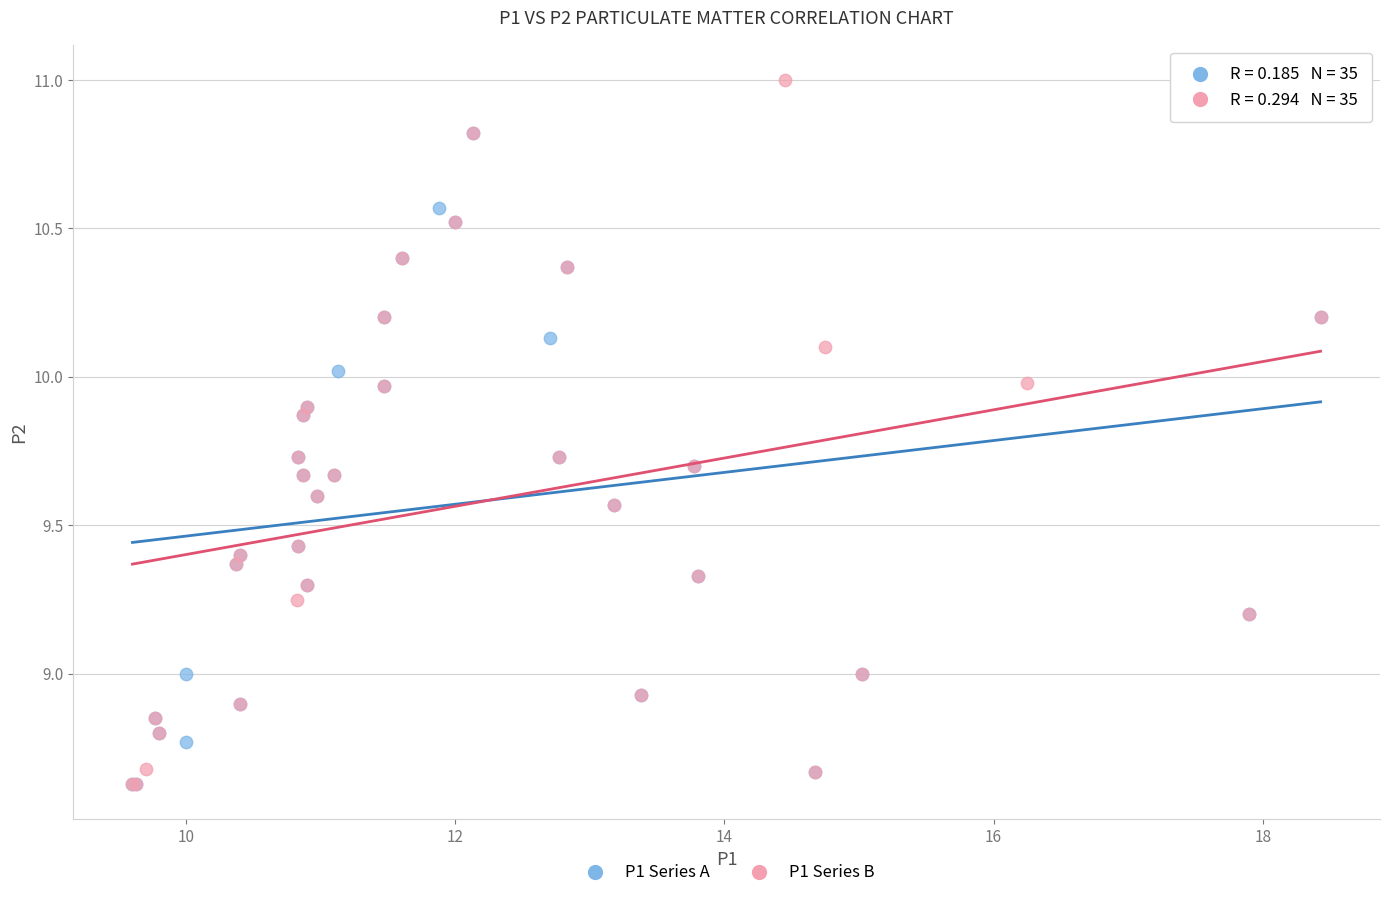

Which series contains the highest Y value?

P1 Series B